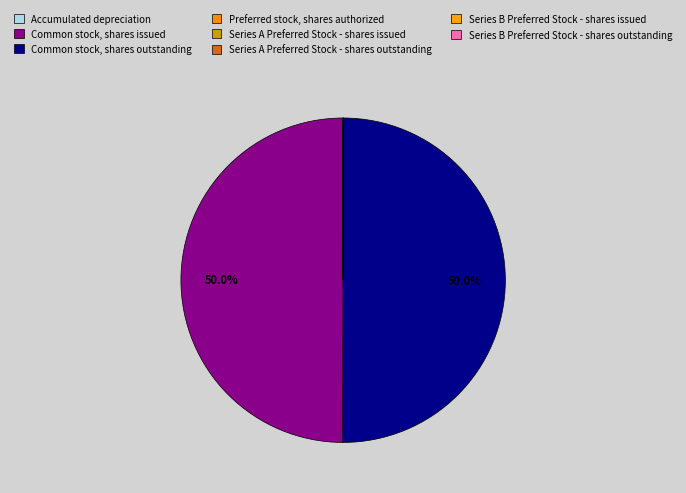

To the nearest percent, what is the difference between the largest and smallest slice percentages?

50%